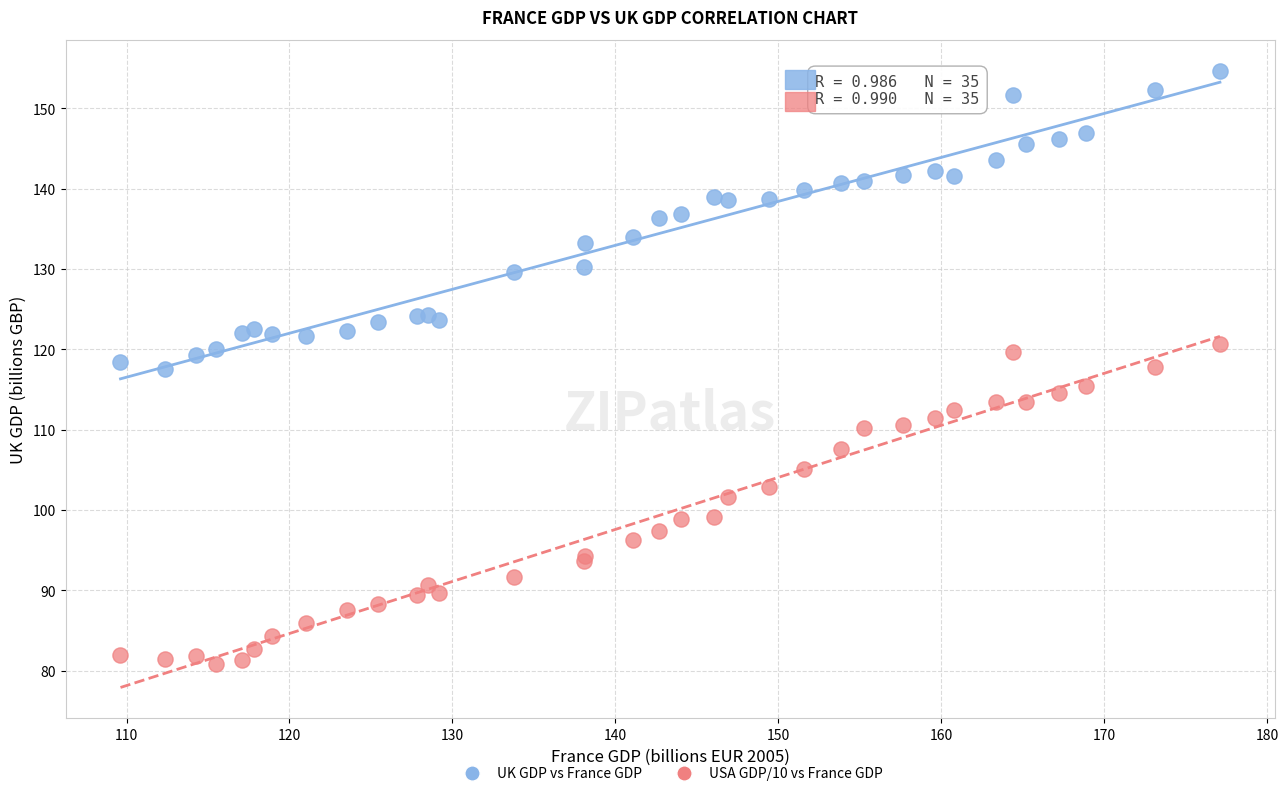

Which series has the largest Y range (max minus min)?

USA GDP/10 vs France GDP